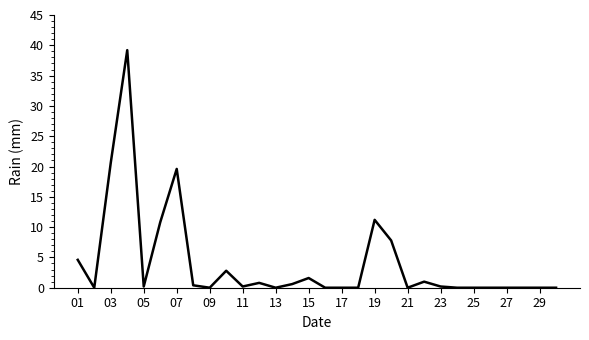

How many lines are shown in the chart?

1